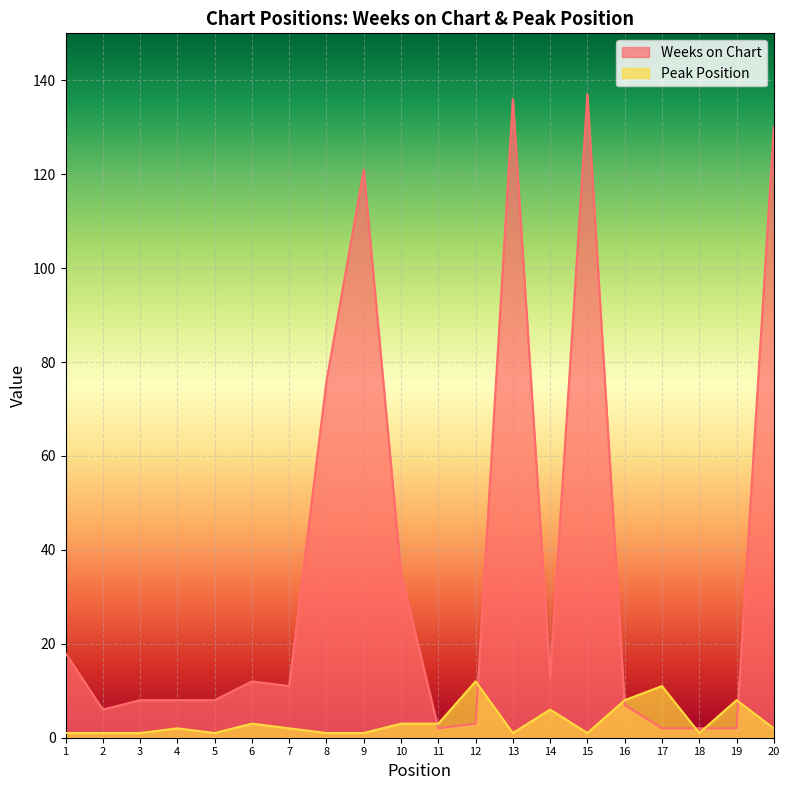

What is the sum of all Peak Position values?

69